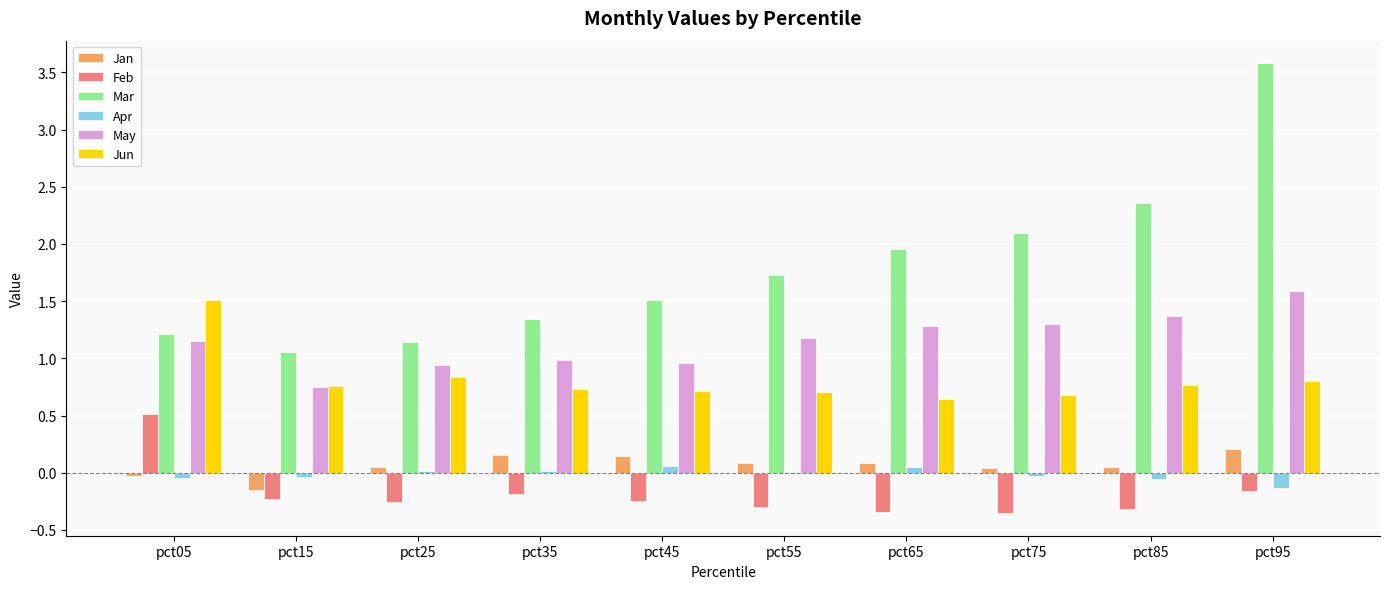

Which series has the largest total across all categories?

Mar